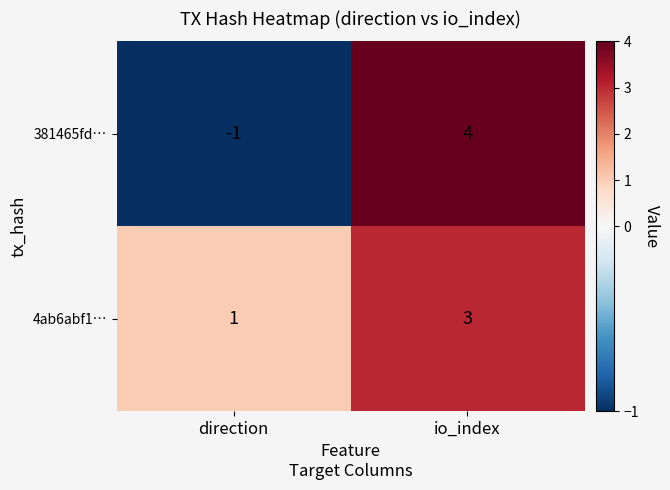

List the series in order of their overall mean, highest first.

4ab6abf1…, 381465fd…